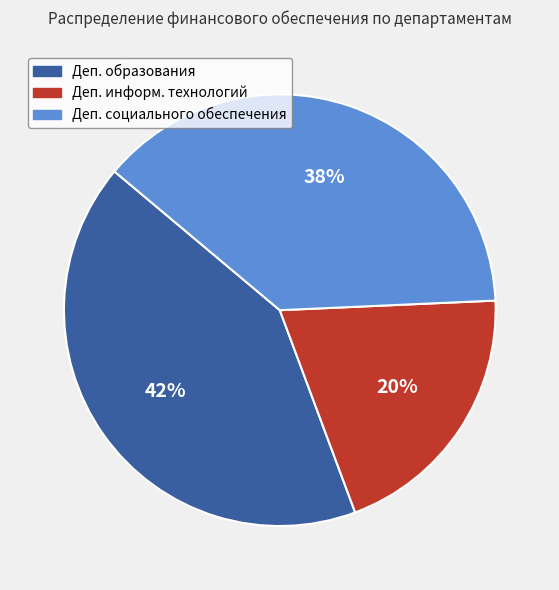

Is there a majority slice in this chart?

No